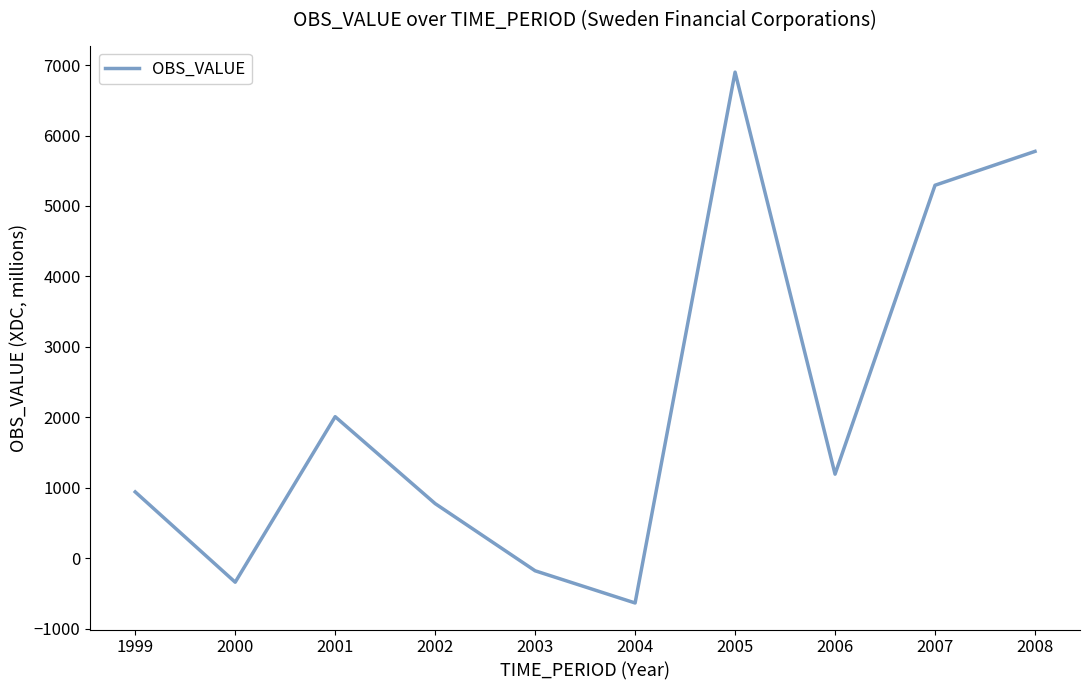

What value does the data have at 2005, to the nearest 50?

6900